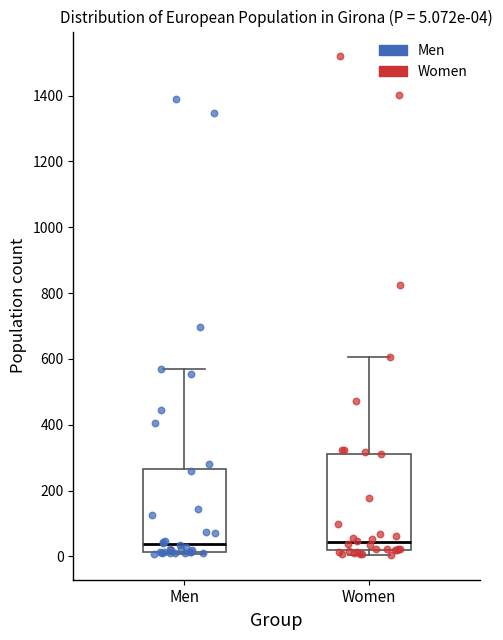

Comparing the boxes themselves (not the whiskers), which one is the tallest?

Women